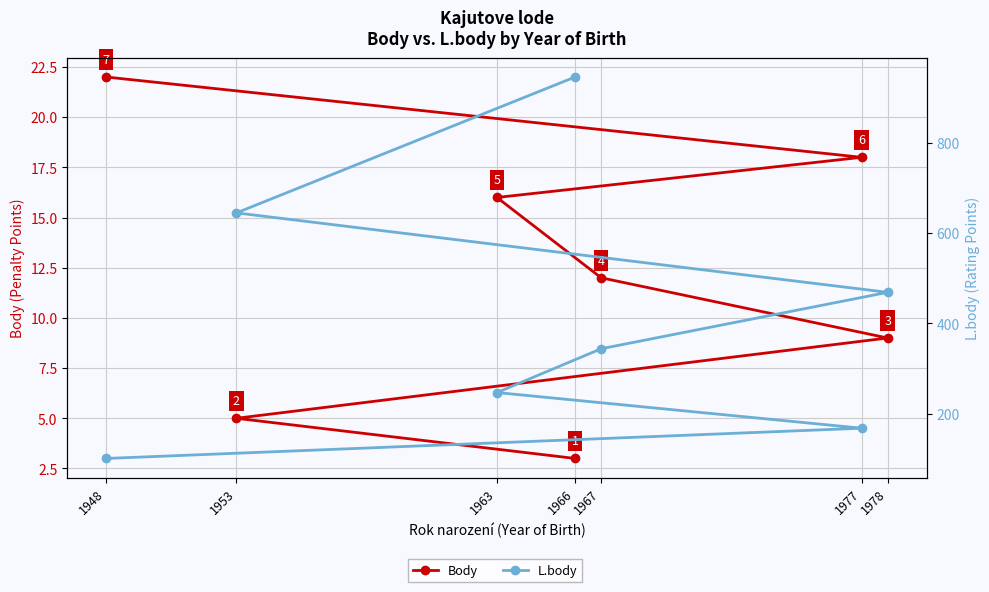

Read the Body value at 1978, to the nearest 5.

10